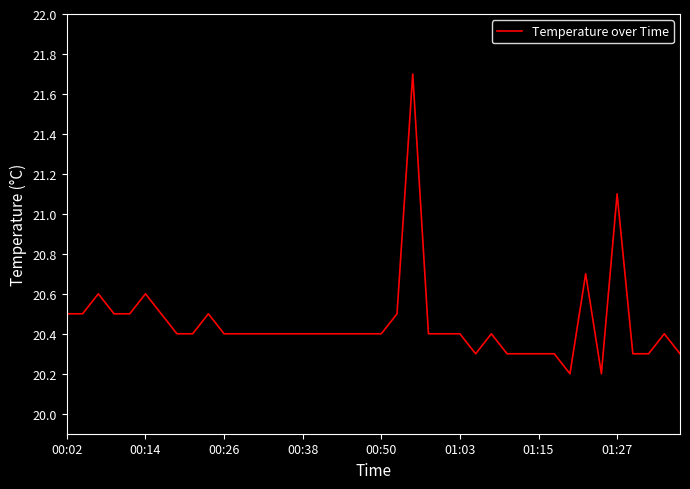

What is the minimum value shown in the chart?

20.2